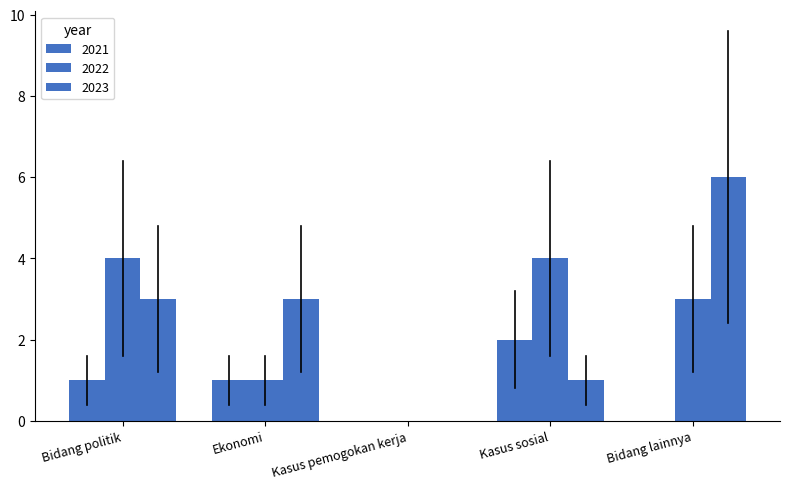

How many positive values does the 2023 series have?

4